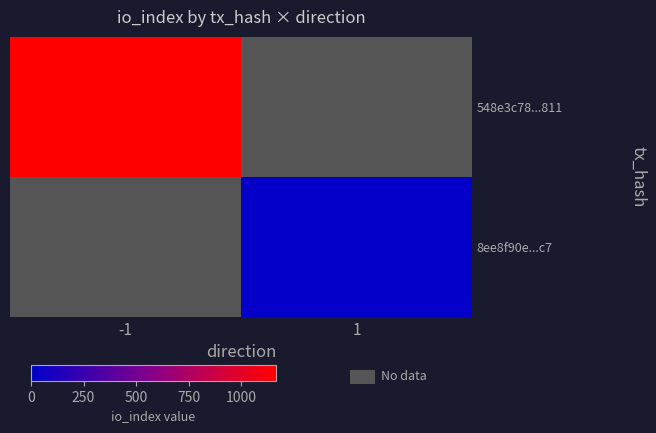

What is the maximum value shown in the chart?

1166.0